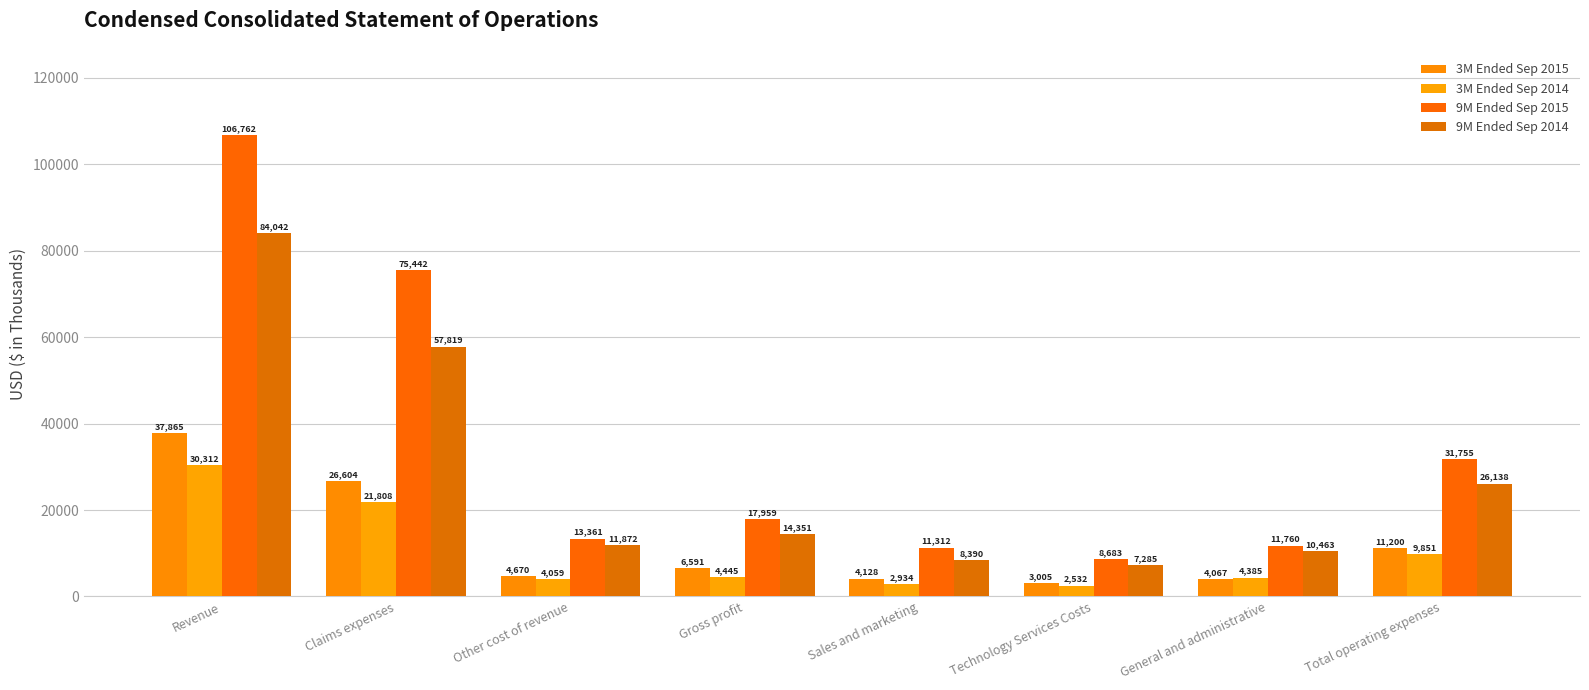

How many data points in 3M Ended Sep 2014 are less than 4445?

4